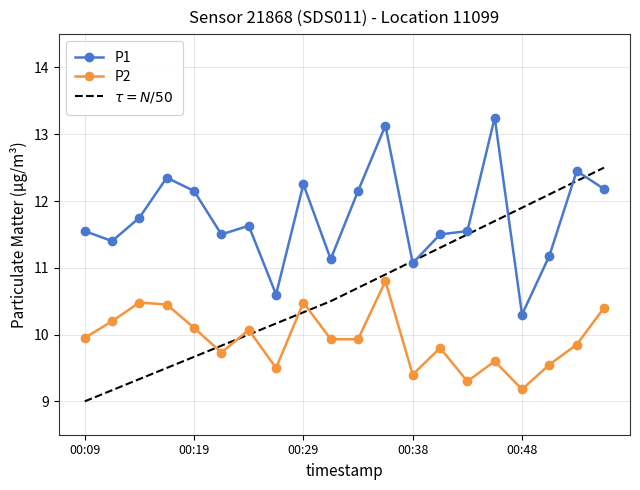

Reading left to right, transcribe all the data shown in this chart.

P1: 11.6	11.4	11.8	12.3	12.2	11.5	11.6	10.6	12.2	11.1	12.2	13.1	11.1	11.5	11.6	13.2	10.3	11.2	12.4	12.2
P2: 9.9	10.2	10.5	10.4	10.1	9.7	10.1	9.5	10.5	9.9	9.9	10.8	9.4	9.8	9.3	9.6	9.2	9.6	9.8	10.4